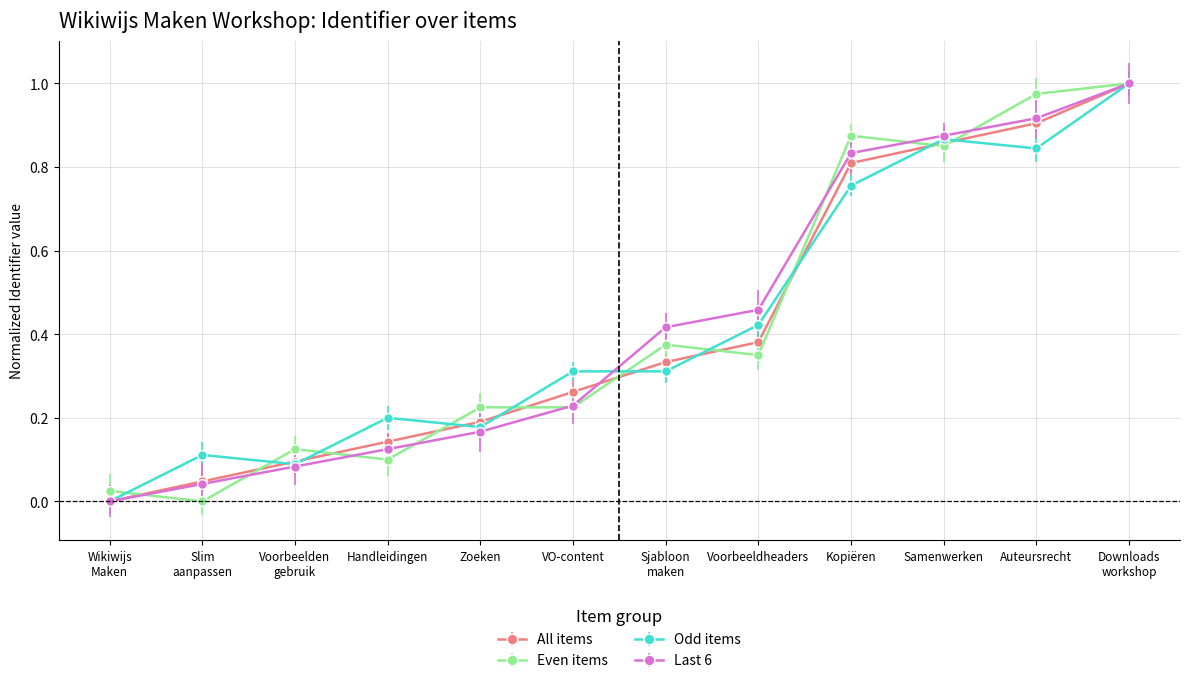

Does the chart have visible grid lines?

Yes